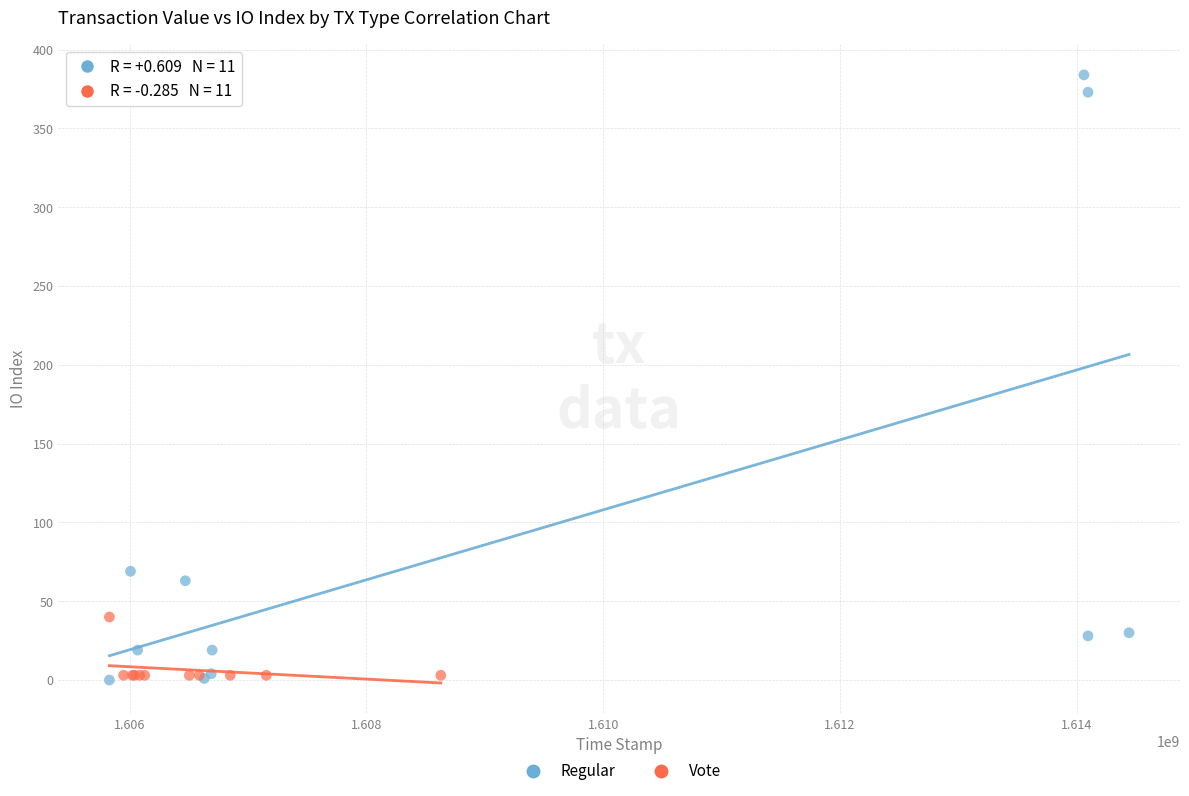

Which series has the widest spread of Y values?

Regular